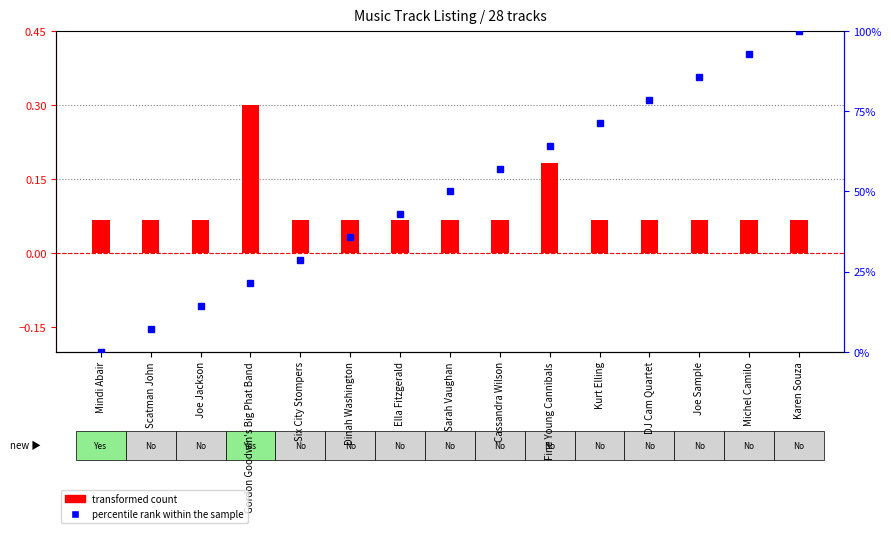

At which category does the chart reach its minimum across all series?

Mindi Abair